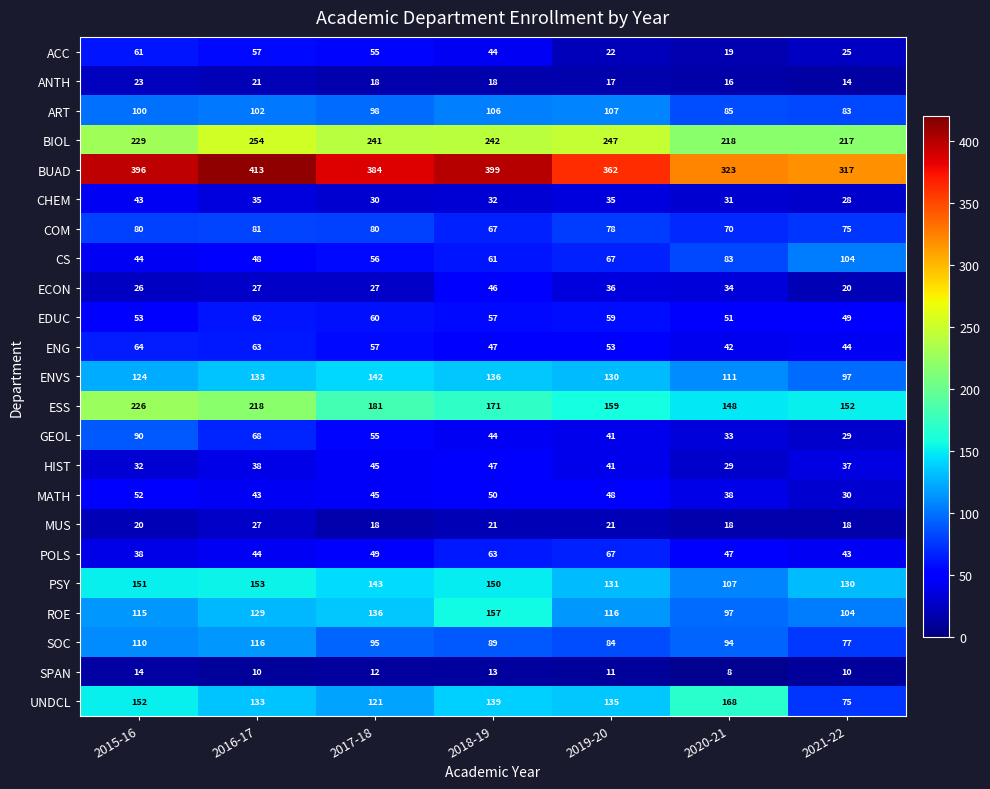

At 2015-16, list the series in order from largest to smallest.

BUAD, BIOL, ESS, UNDCL, PSY, ENVS, ROE, SOC, ART, GEOL, COM, ENG, ACC, EDUC, MATH, CS, CHEM, POLS, HIST, ECON, ANTH, MUS, SPAN